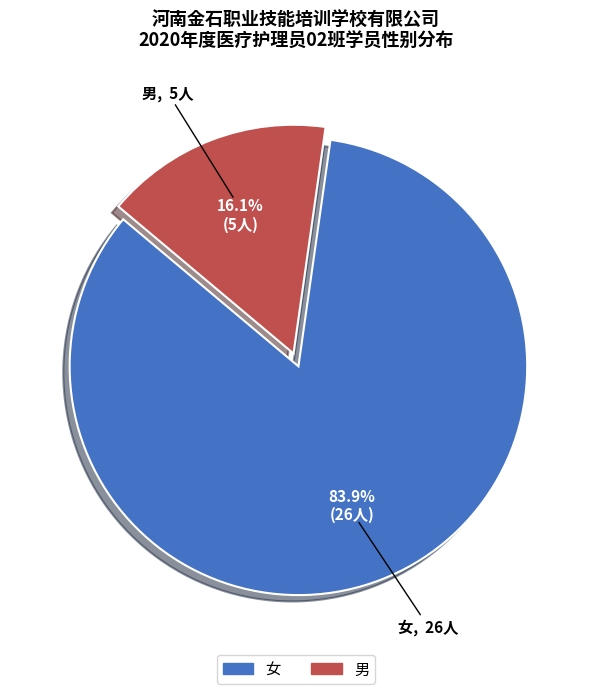

Rank the categories by value from highest to lowest.

女, 男